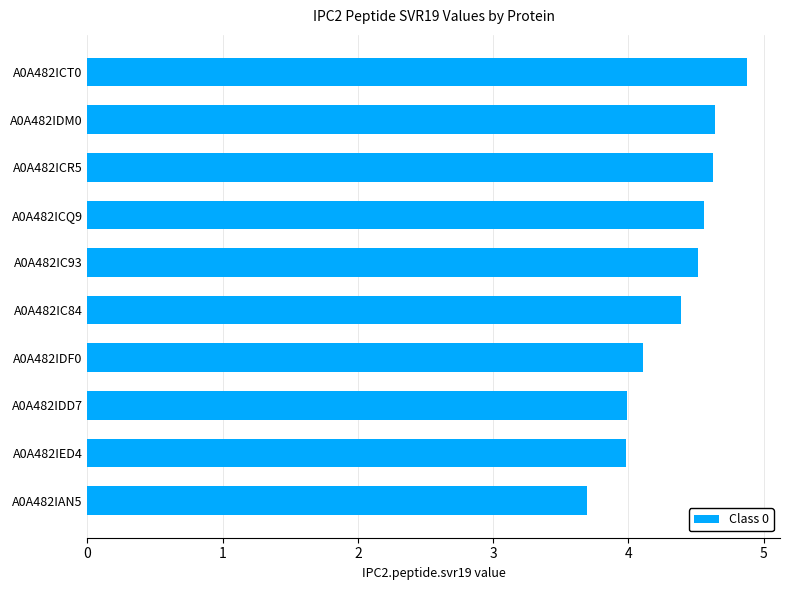

What is the difference between the maximum and minimum values?

1.2